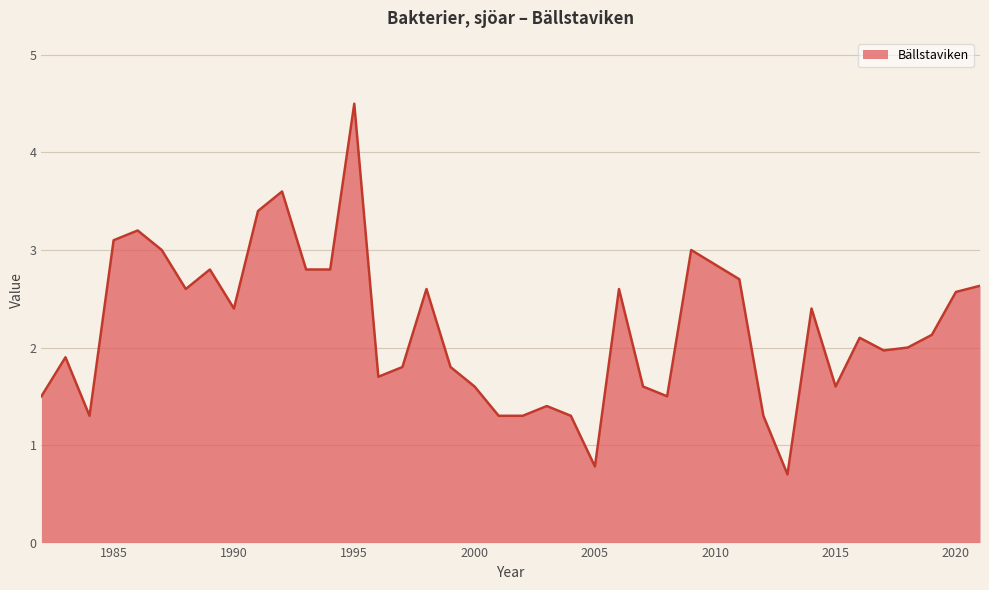

What is the difference between the maximum and minimum values?

3.8